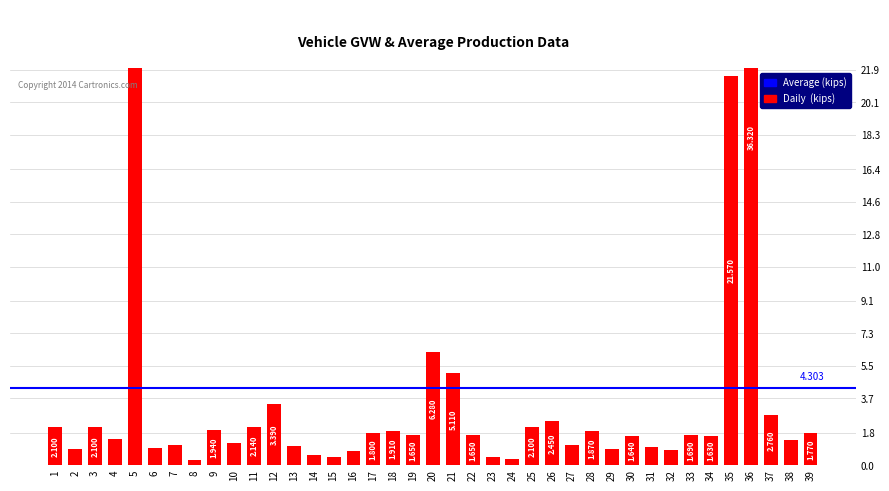

How many bars are there in total?

39